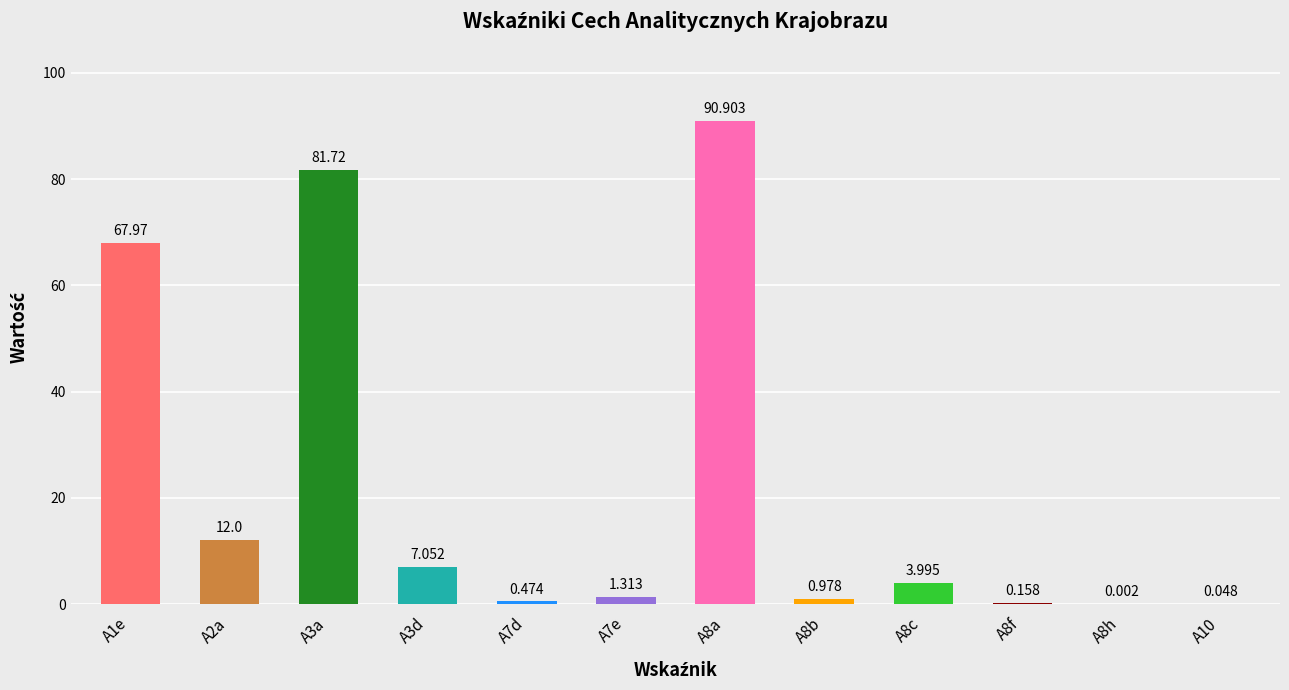

The value at A8a is 90.9. True or false?

True